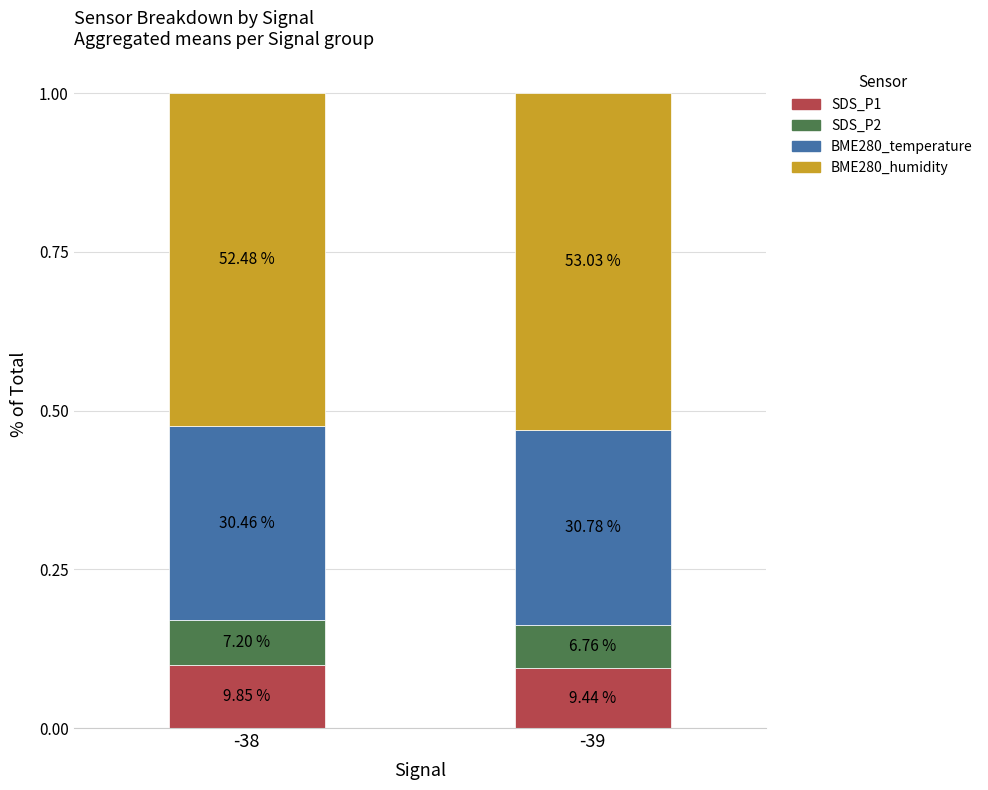

Is it true that SDS_P1 equals 0.1 at -39?

False